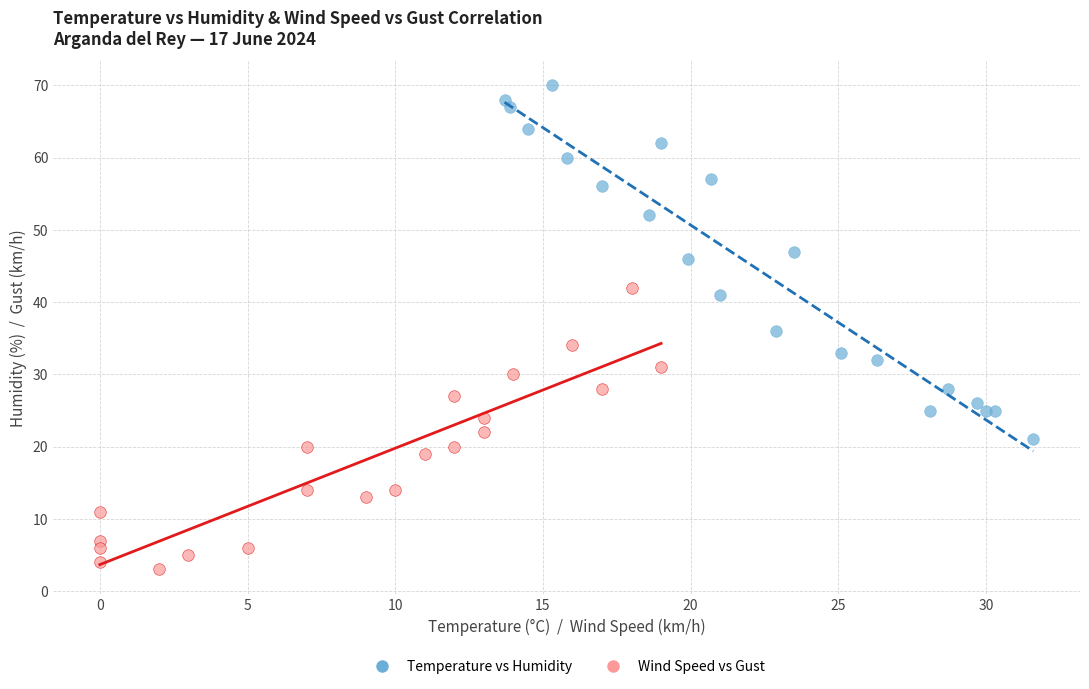

Which series reaches the minimum Y coordinate?

Wind Speed vs Gust